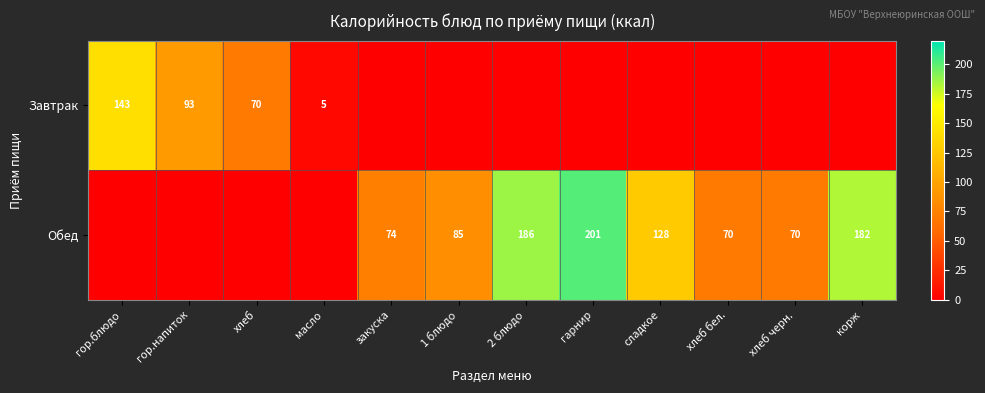

Is it true that Обед equals 130 at 2 блюдо?

False